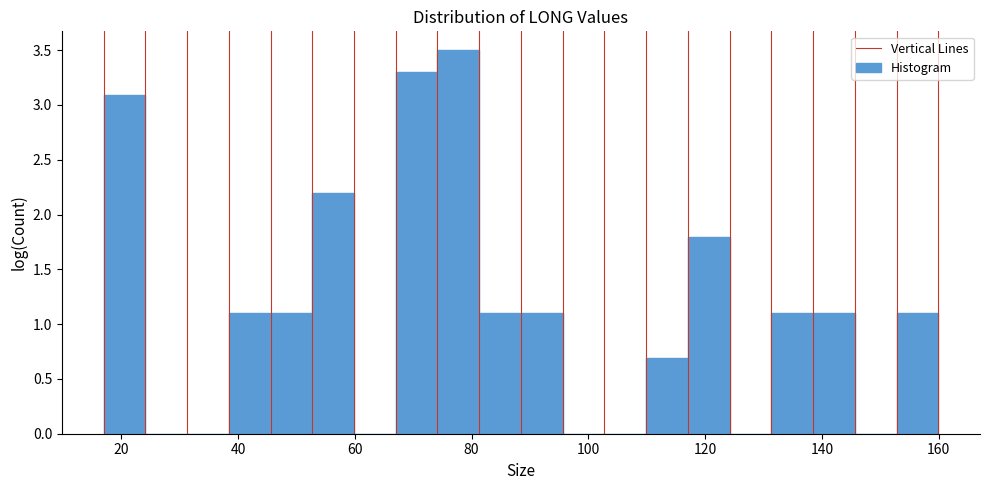

Around what value on the x-axis is the tallest bar? Give the approximate position of its centre, as read against the axis.

78